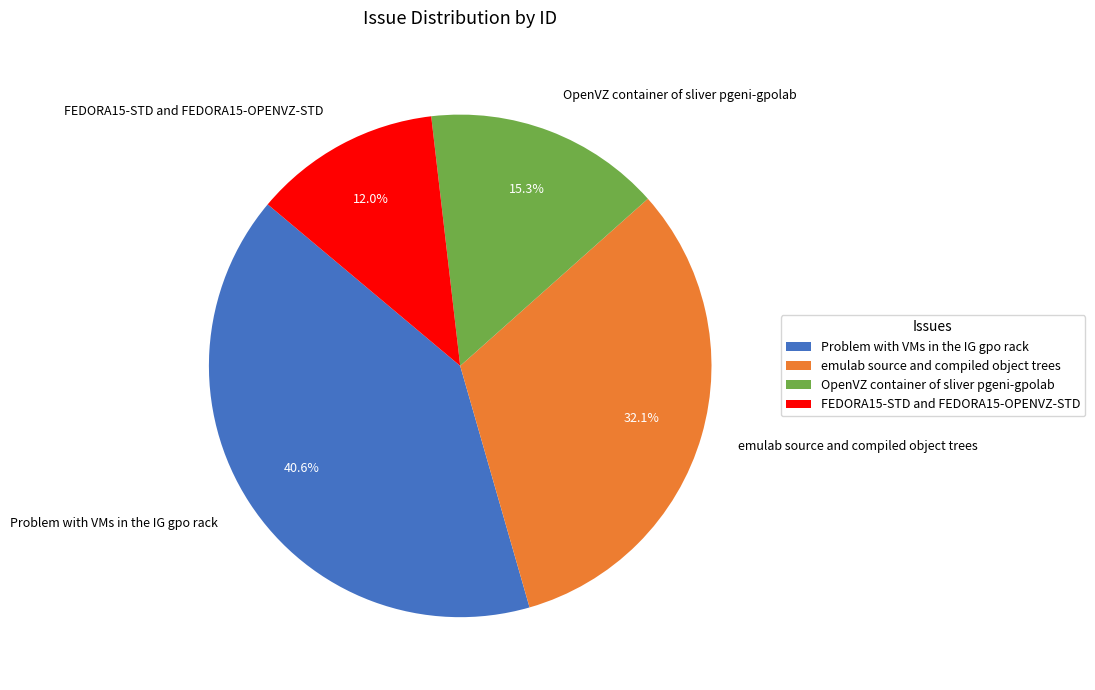

What portion of the pie excludes FEDORA15-STD and FEDORA15-OPENVZ-STD?

88.0%